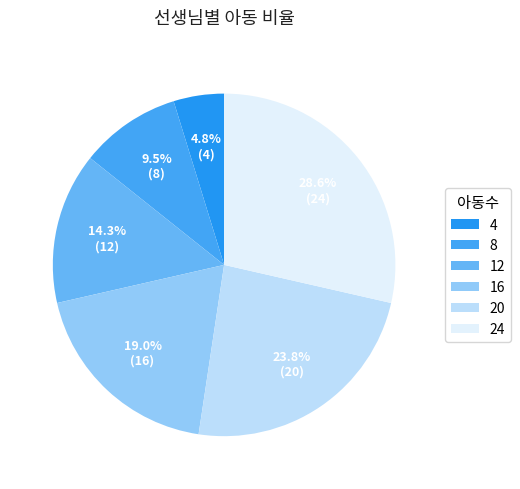

Between 8 and 16, which is larger?

16